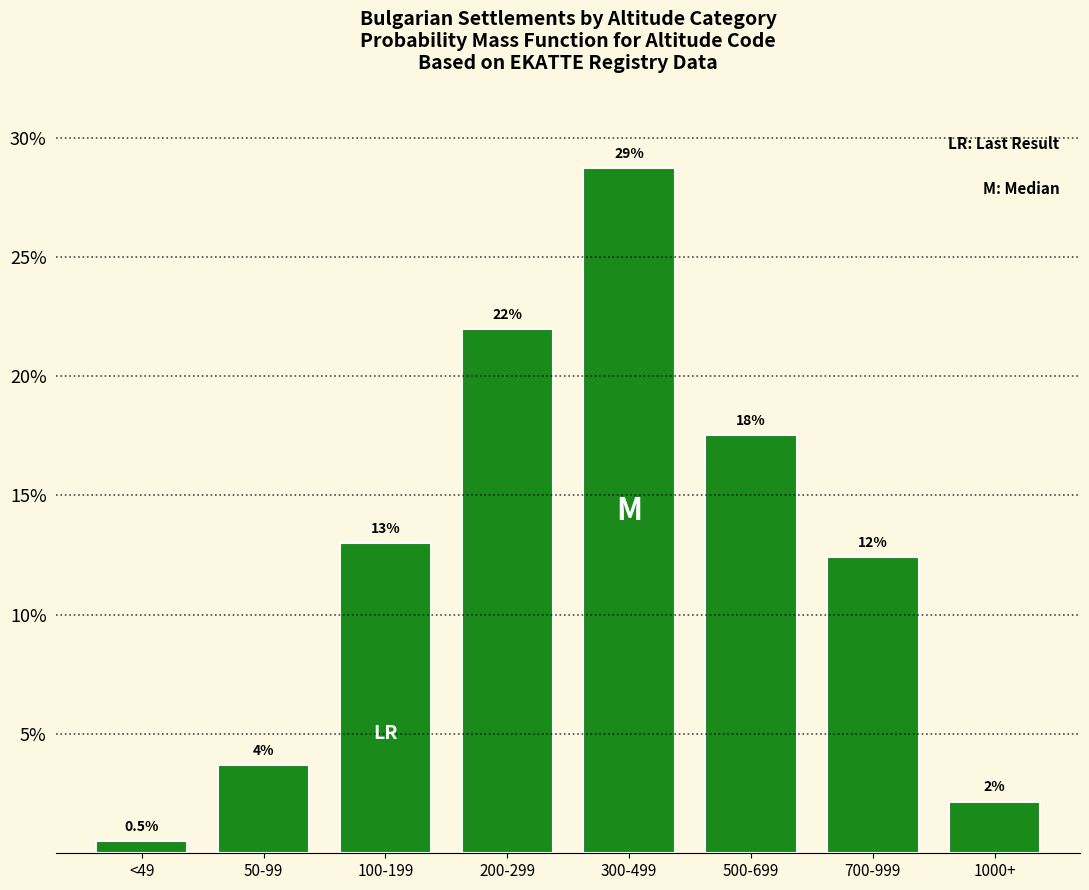

How many bars are there in total?

8